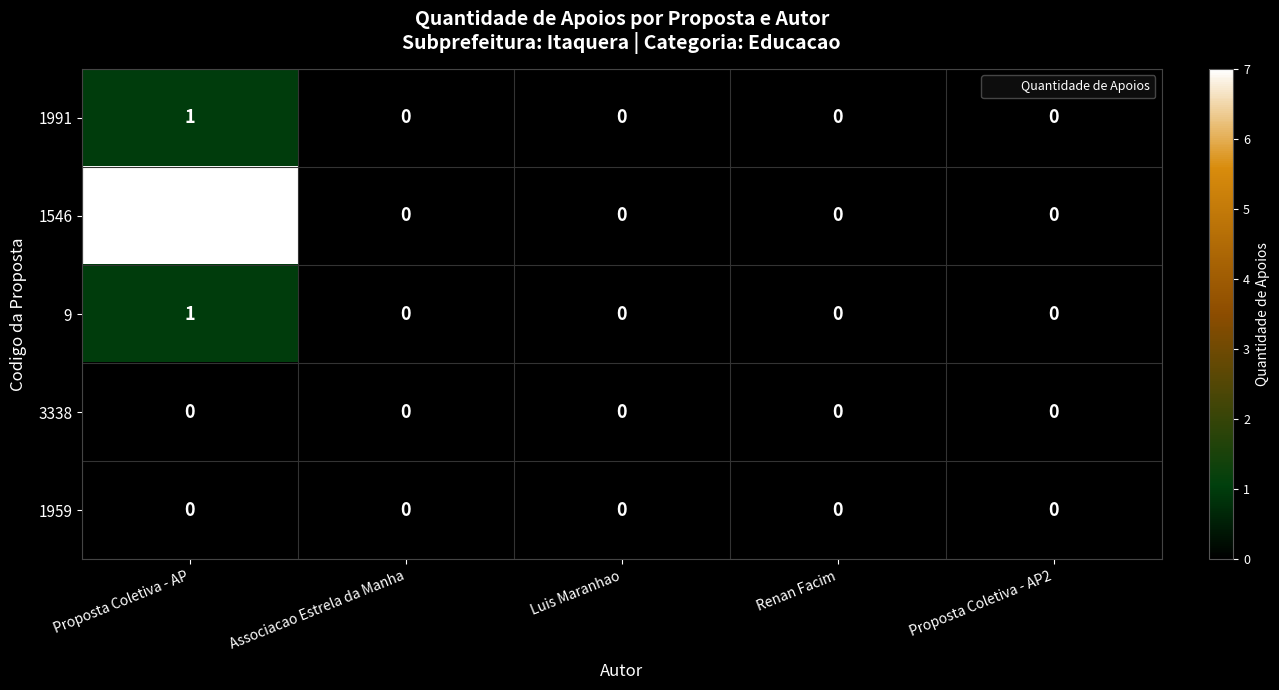

Which series has the largest range (max minus min)?

1546